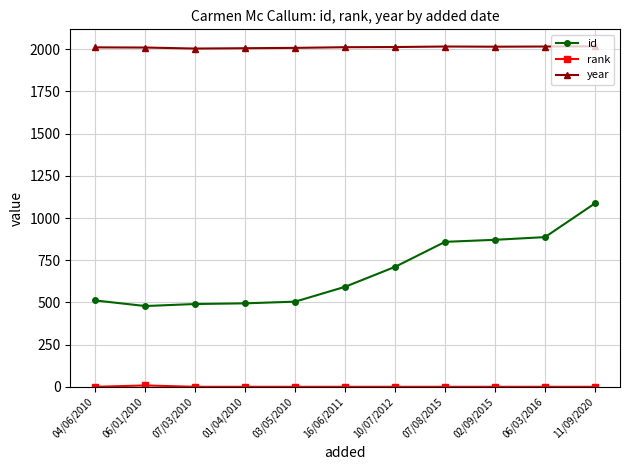

What is the label of the 6th point from the right?

16/06/2011